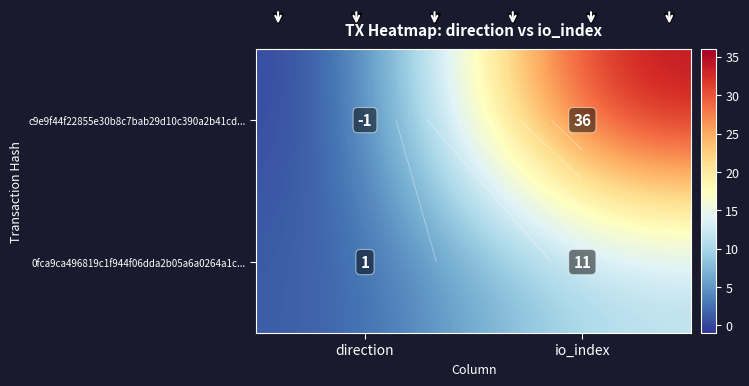

What is the sum of all 0fca9ca496819c1f944f06dda2b05a6a0264a1c... values?

12